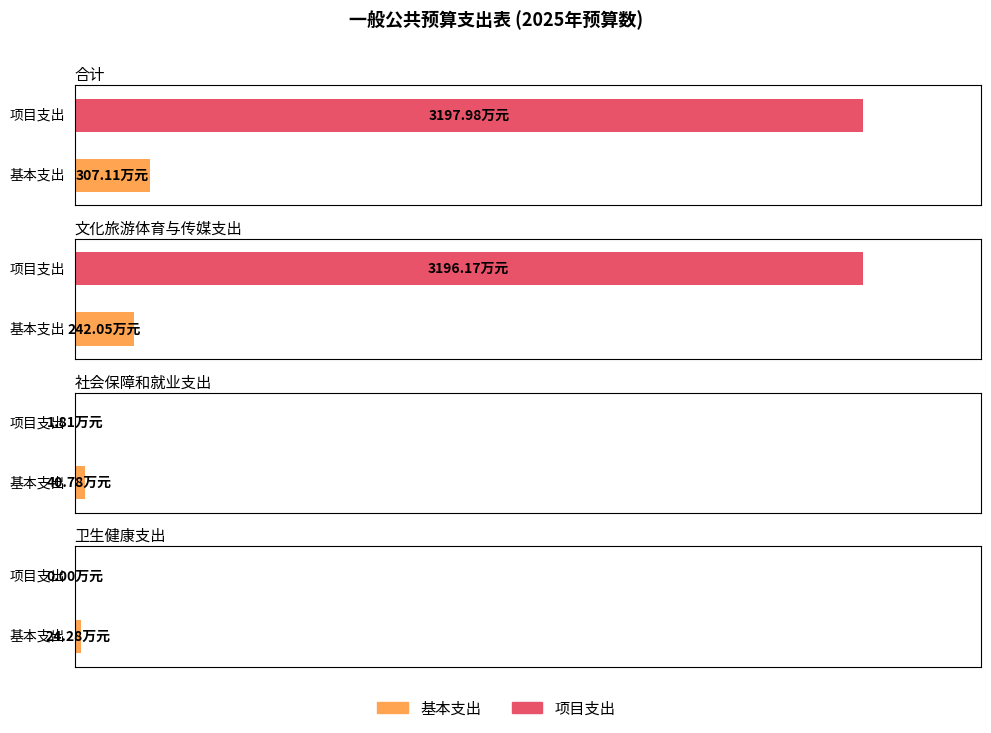

Reading left to right, transcribe all the data shown in this chart.

基本支出: 307.1	242.1	40.8	24.3
项目支出: 3198.0	3196.2	1.8	0.0